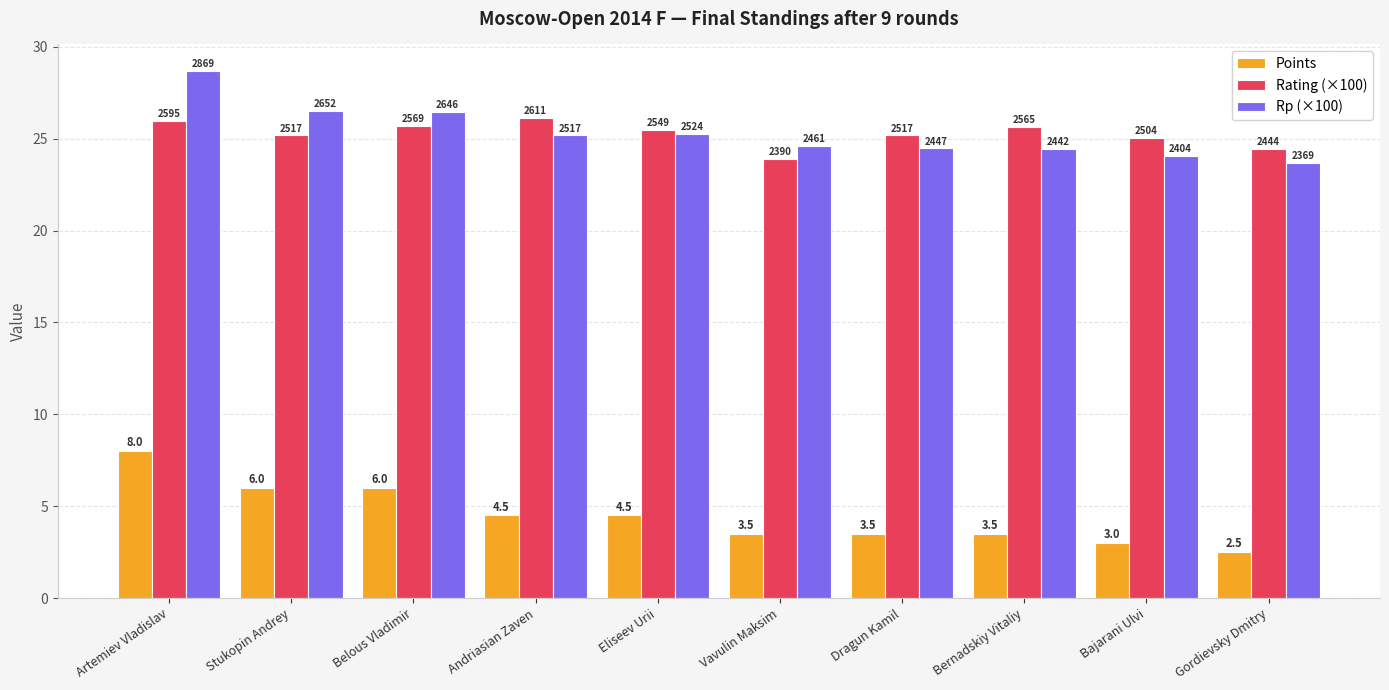

At which label is Rating (×100) closest to 25?

Bajarani Ulvi